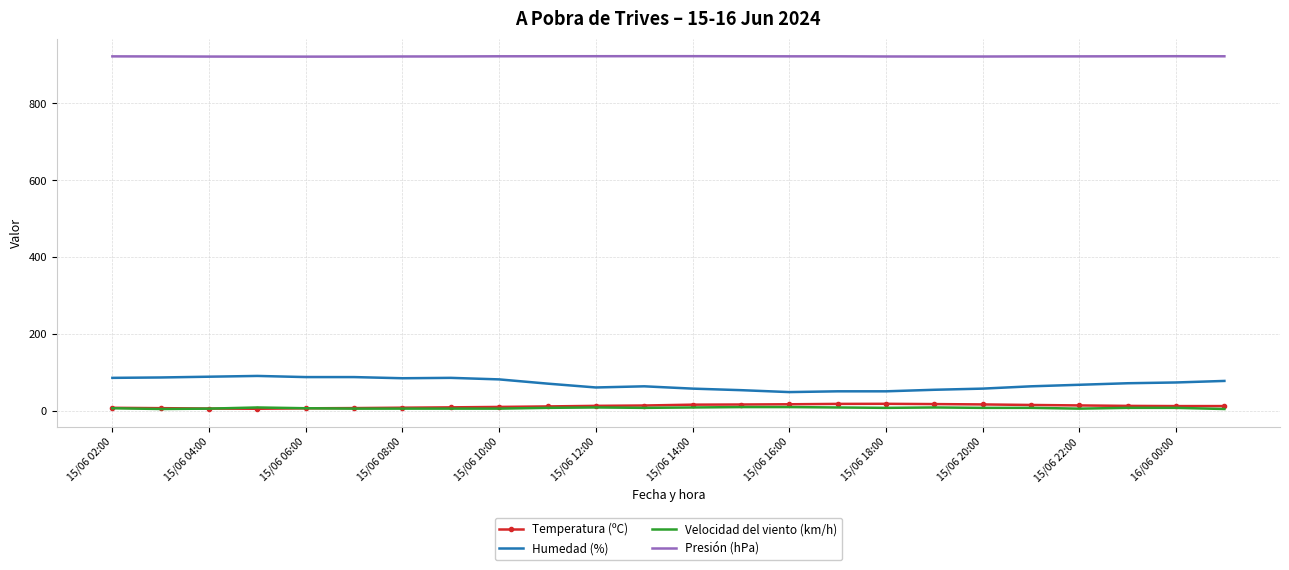

What is the greatest value displayed?

922.5